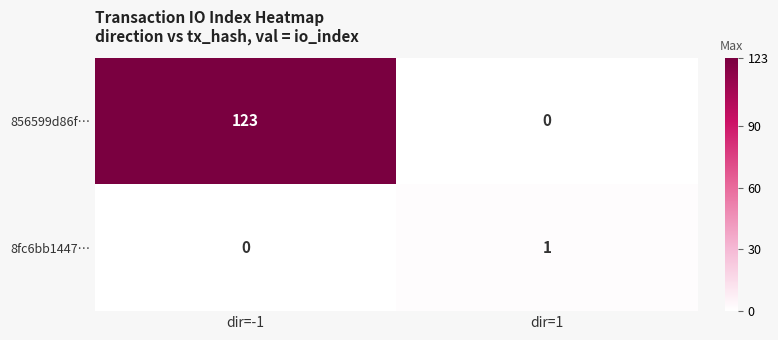

At which label is 8fc6bb1447… closest to 0?

dir=-1